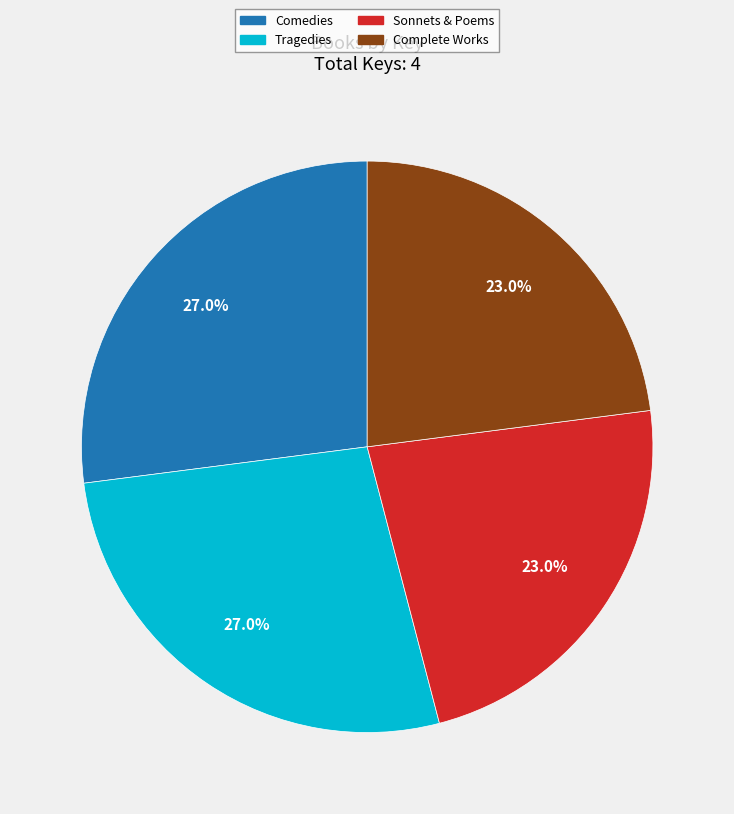

What portion of the pie excludes Tragedies?

73.0%